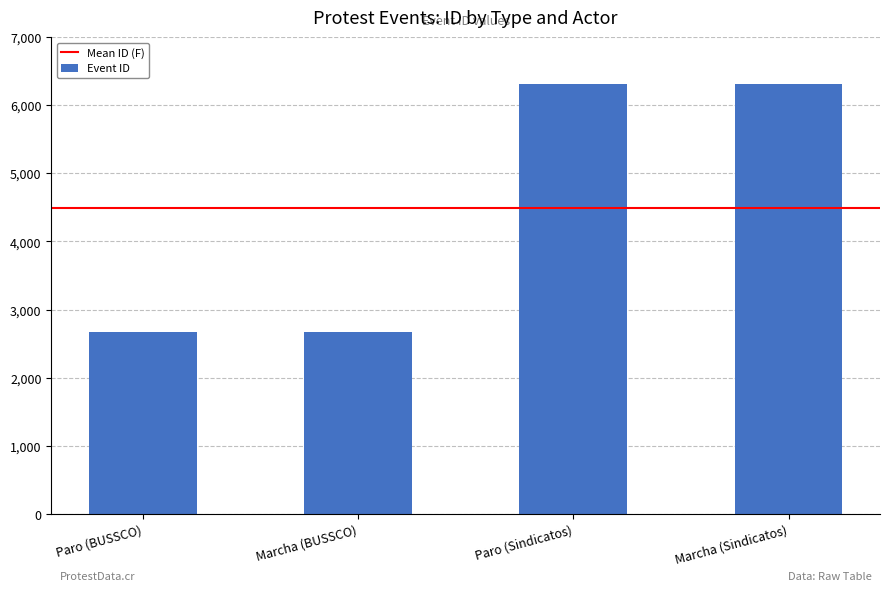

Does the chart contain any negative values?

No